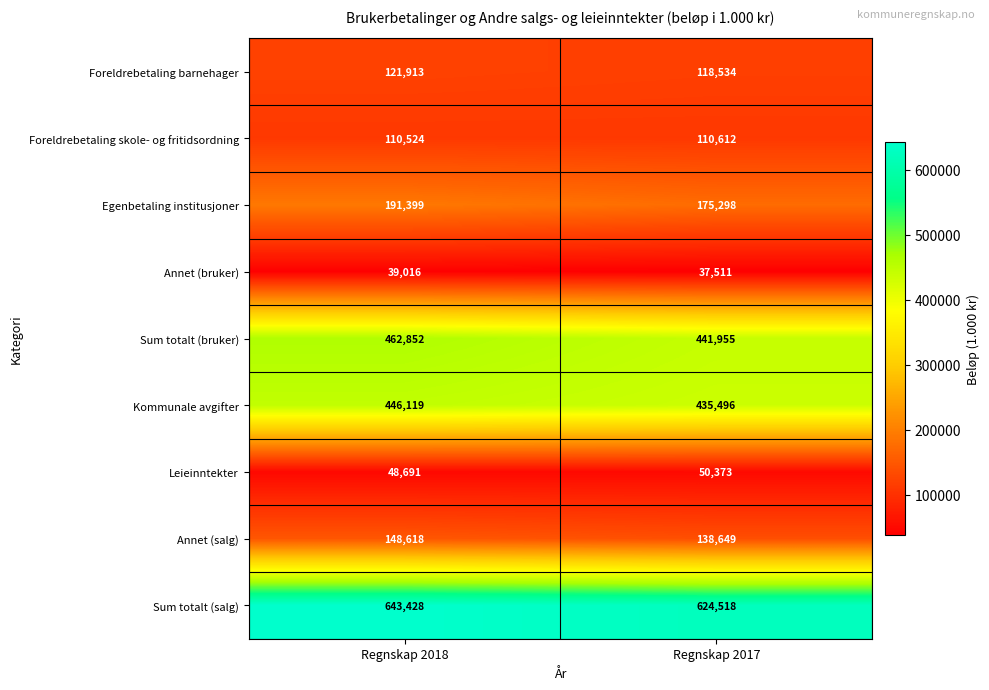

Which series has the widest spread of values?

Sum totalt (bruker)